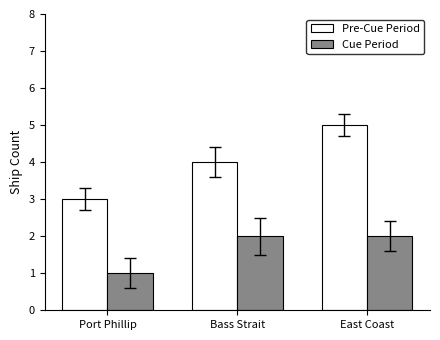

What is the value of the Cue Period bar at the 3rd from the left?

2